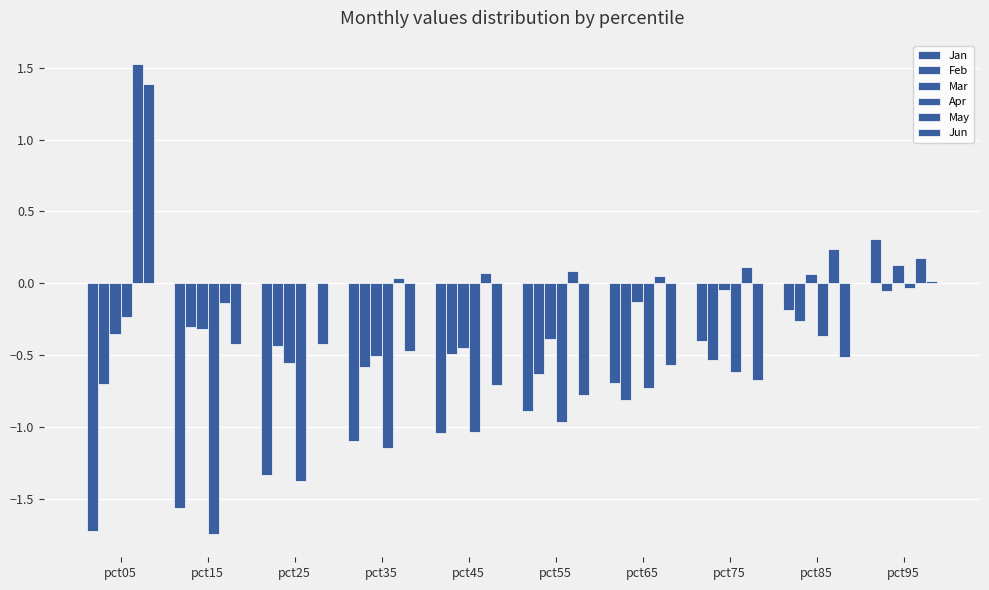

What is the maximum value for Mar?

0.1